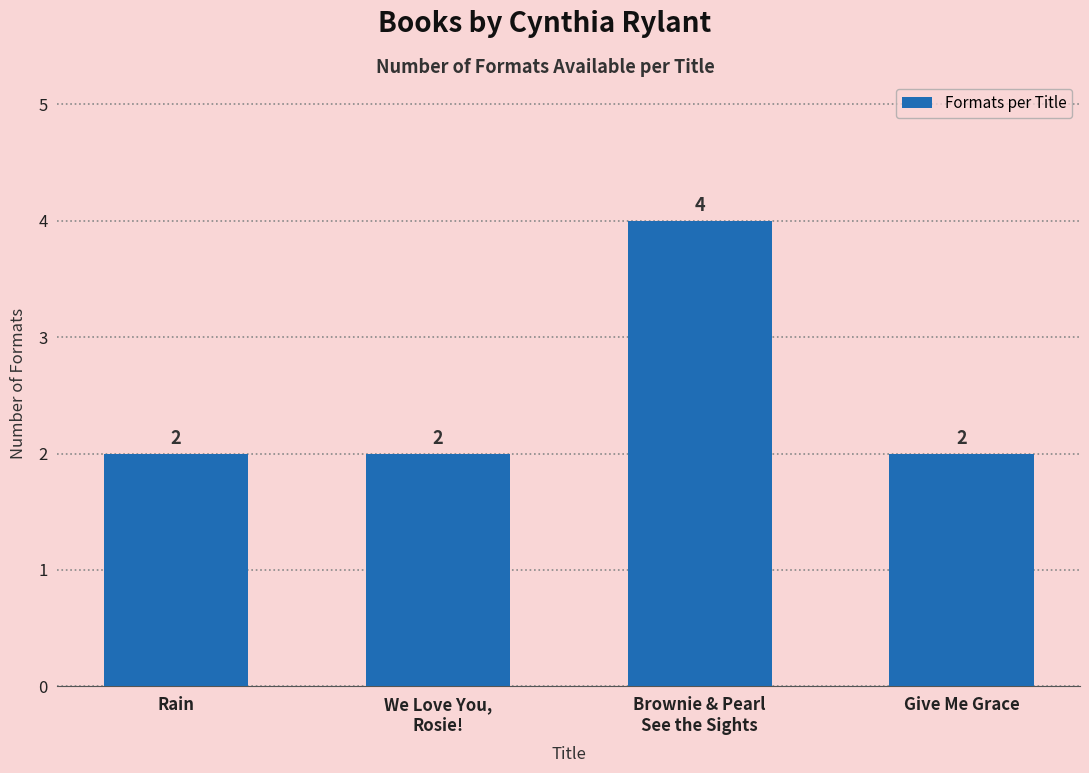

What is the maximum value shown in the chart?

4